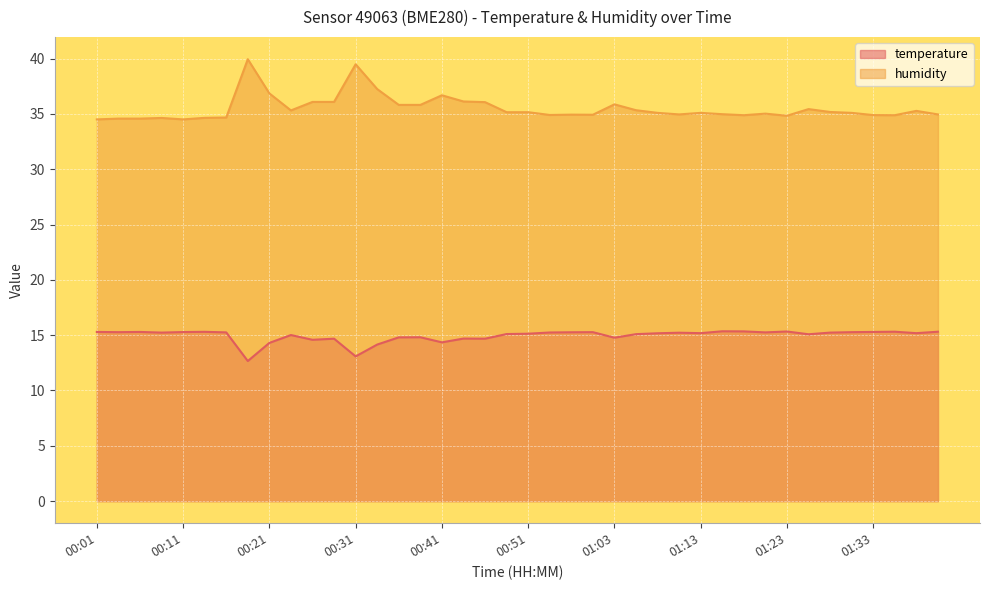

How many lines are shown in the chart?

2